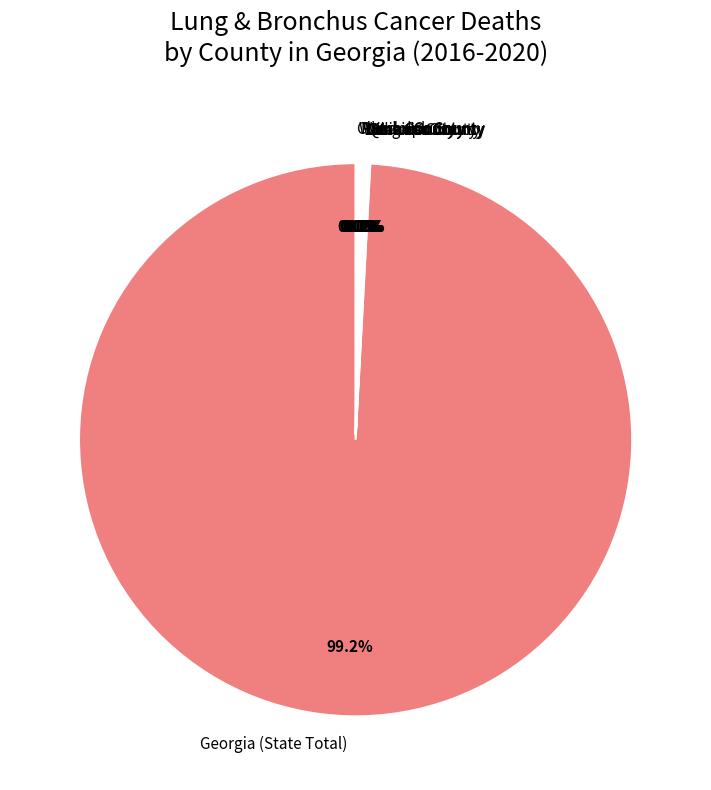

Is there a majority slice in this chart?

Yes